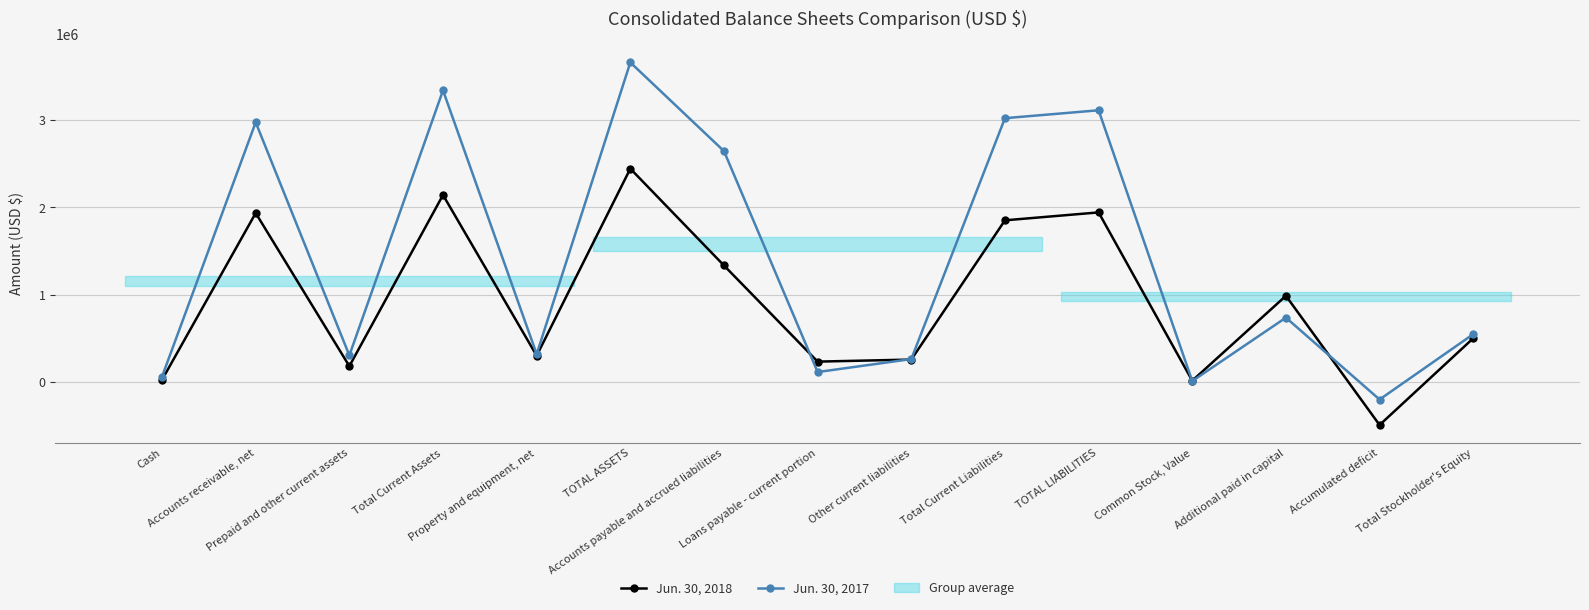

How many values in the Jun. 30, 2018 series exceed 501139?

7